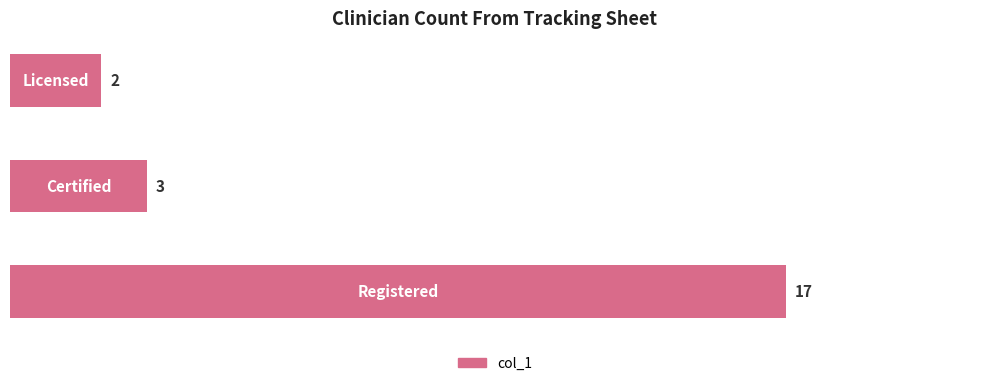

Reading top to bottom, extract all data points from this chart.

2	3	17